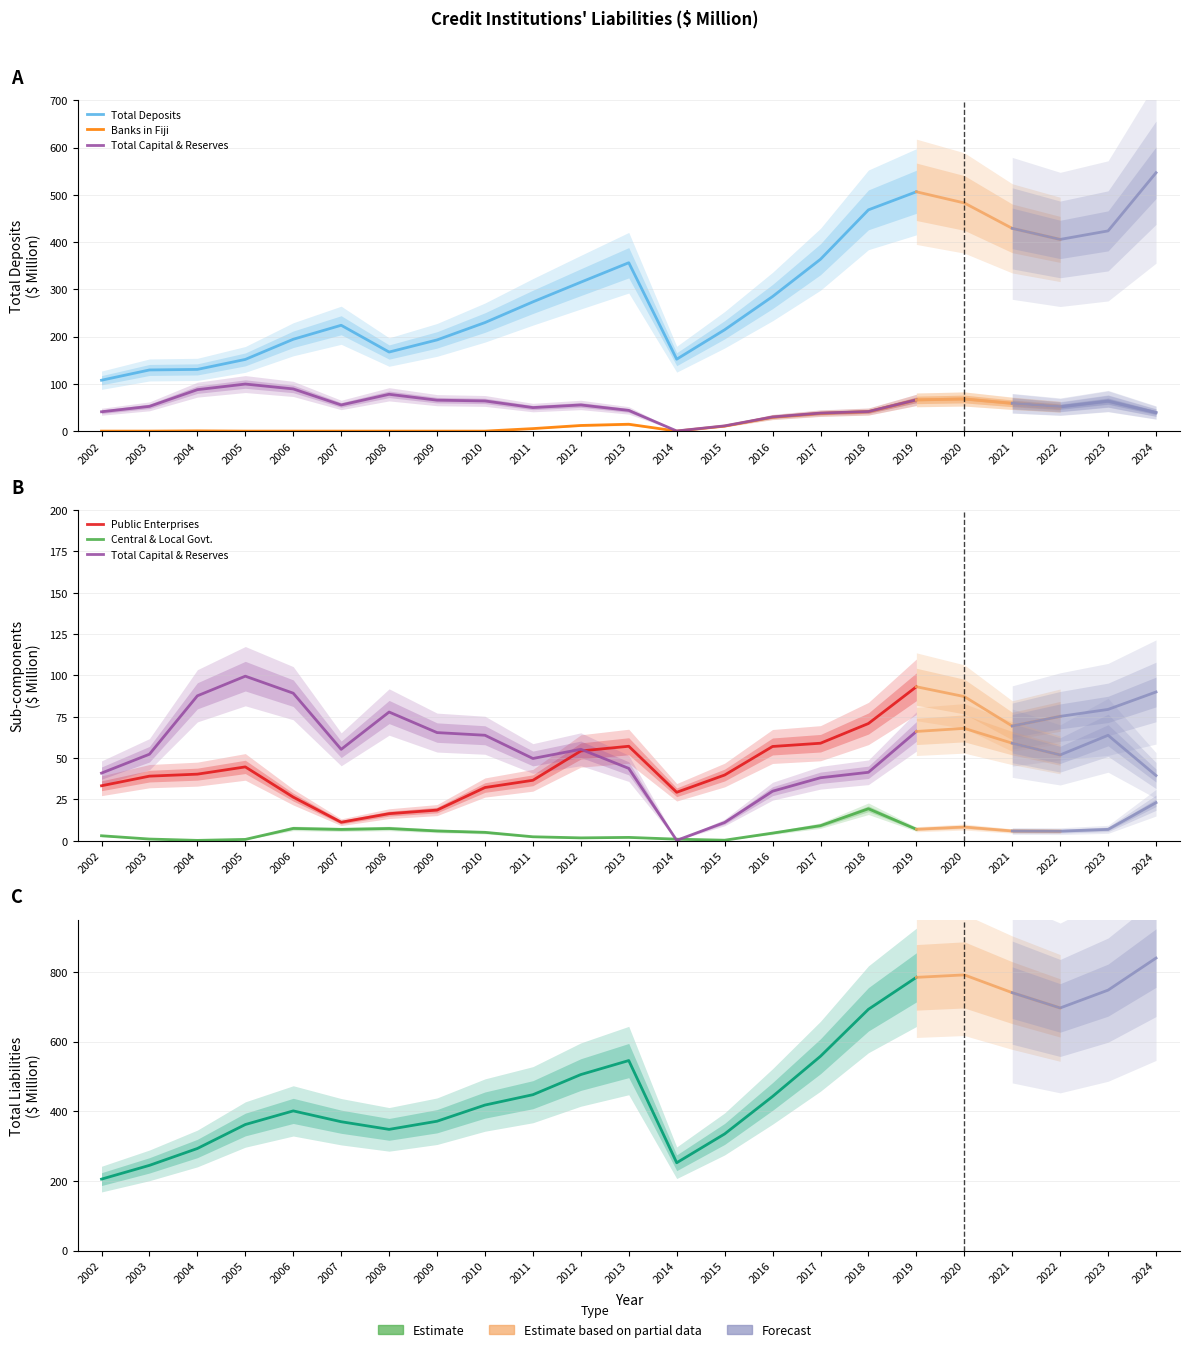

At which label does Public Enterprises first exceed 39?

2003